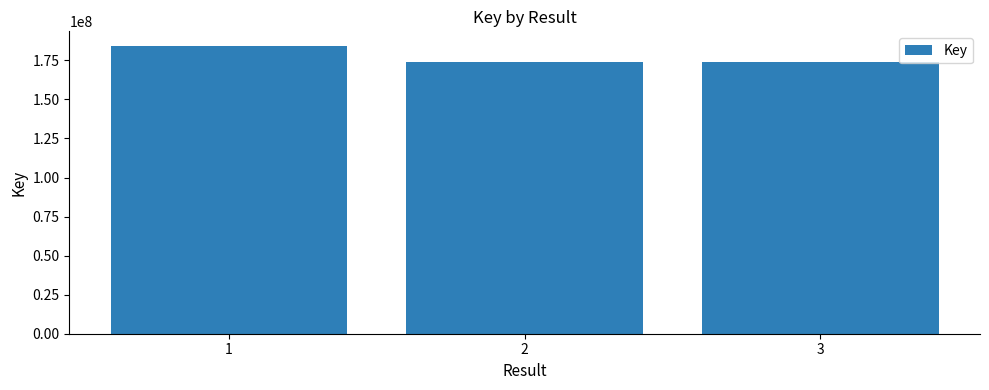

What is the value of the 1st bar from the left?

184381153